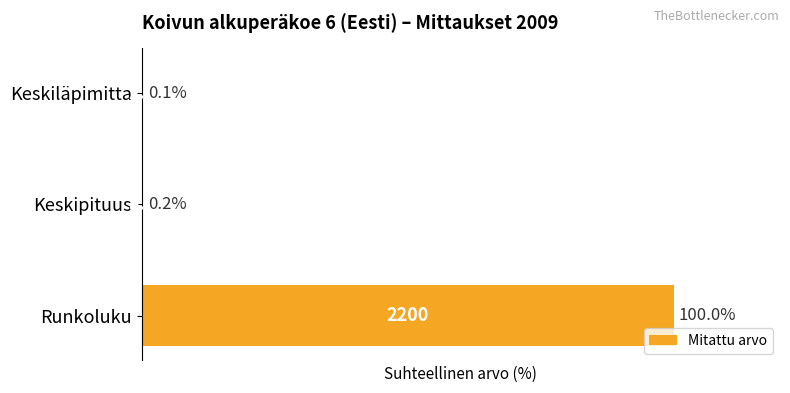

The value at Runkoluku is 140.7. True or false?

False